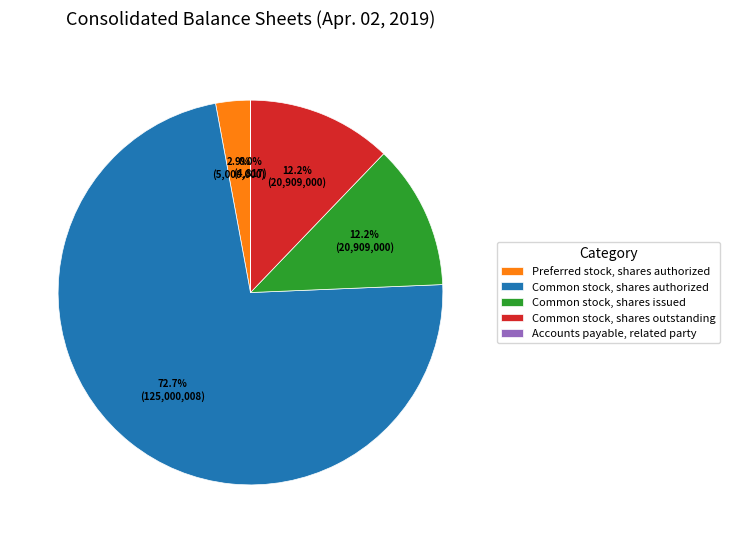

Which slice is the largest?

Common stock, shares authorized